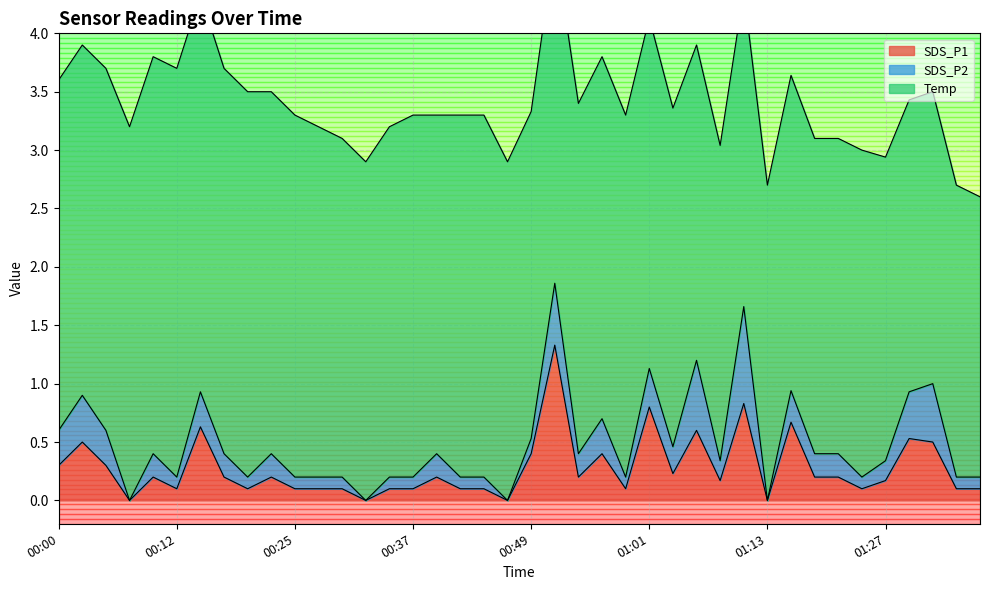

At which label does Temp first exceed 3?

00:05